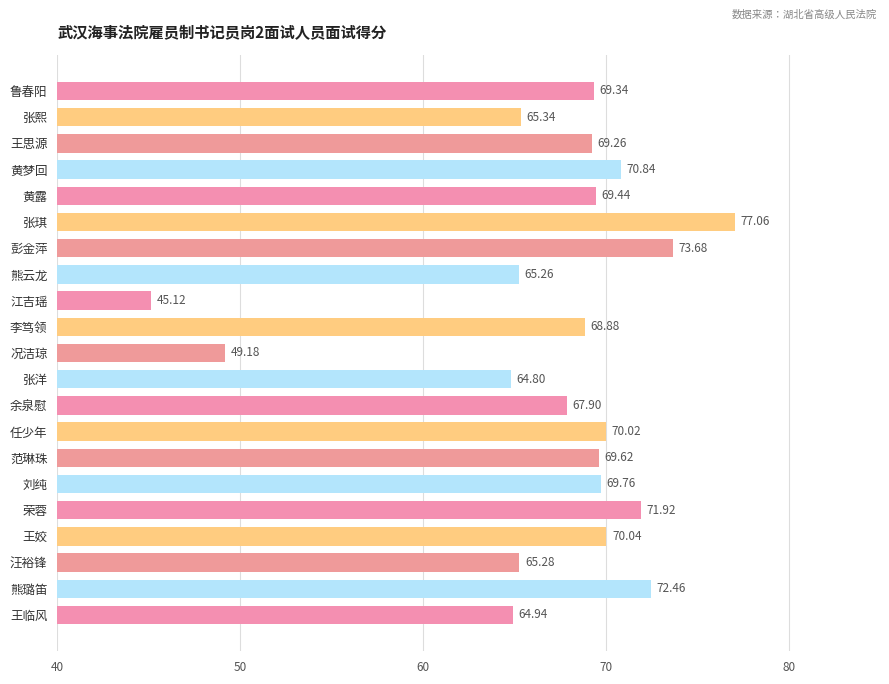

What is the average value?

67.1